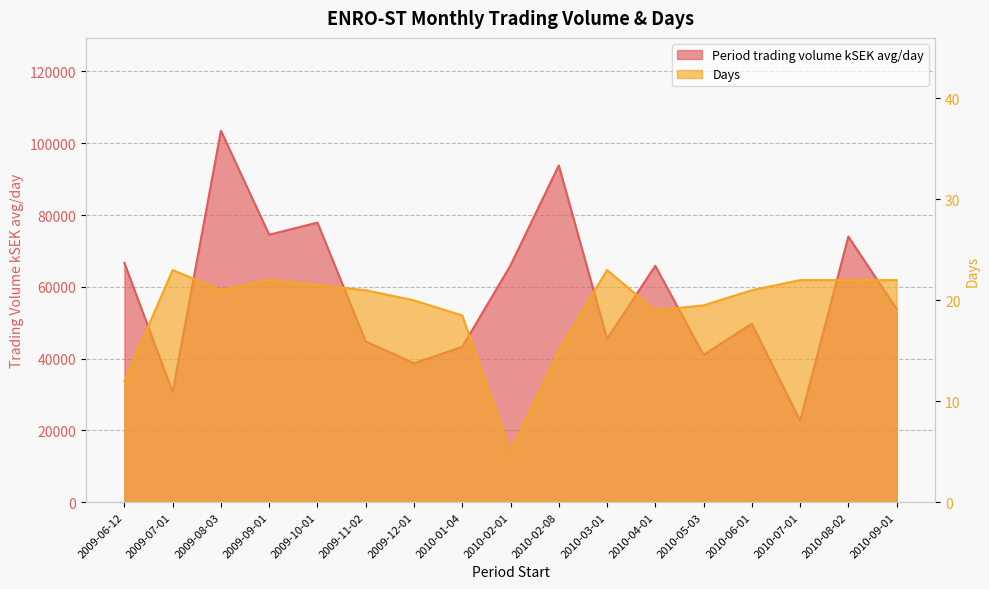

List the series in order of their overall mean, lowest first.

Days, Period trading volume kSEK avg/day